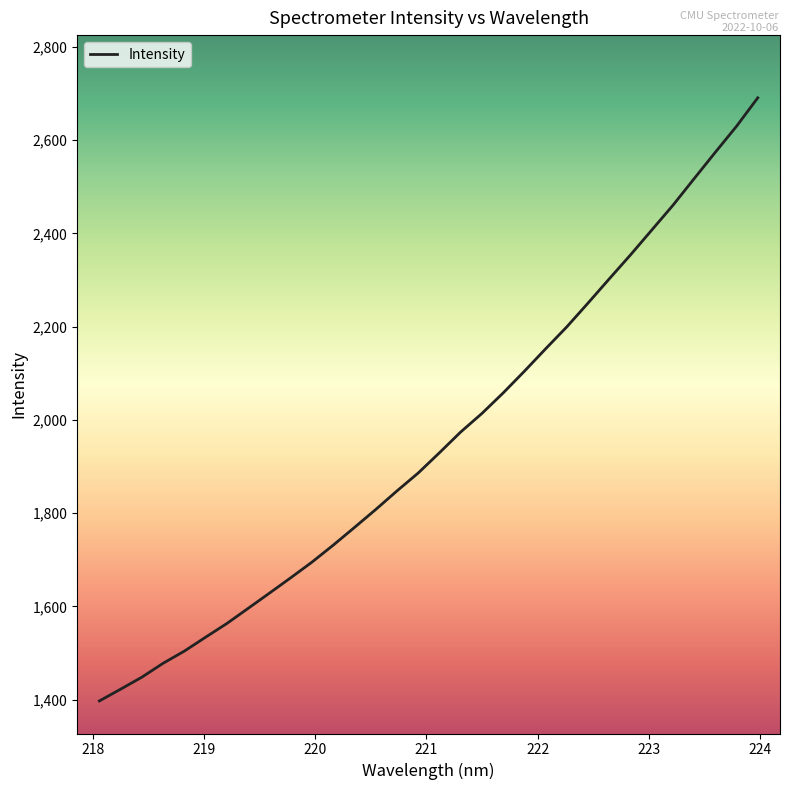

Reading left to right, what are all the values shown in this chart?

1397.3	1422.5	1448.3	1478.1	1504.2	1534.1	1563.5	1595.9	1628.5	1661.4	1695.0	1731.4	1769.3	1807.8	1847.7	1886.1	1929.5	1974.0	2013.8	2057.7	2104.3	2152.4	2199.6	2250.6	2302.5	2353.9	2407.1	2460.3	2517.5	2574.1	2629.9	2690.8